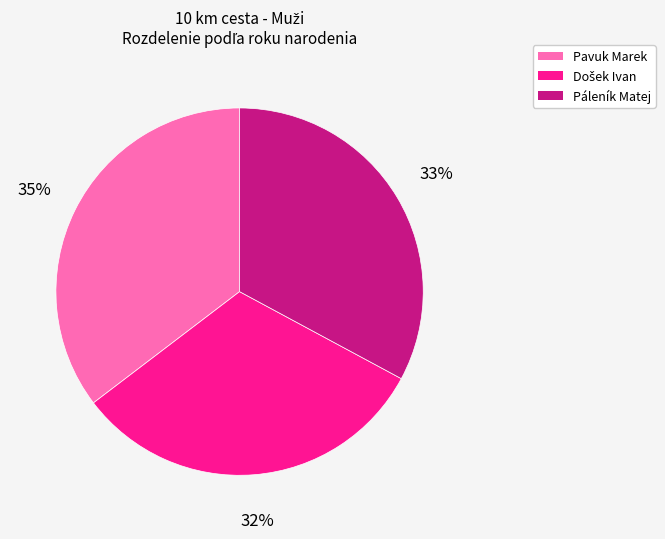

To the nearest percent, what portion does Pavuk Marek represent?

35%